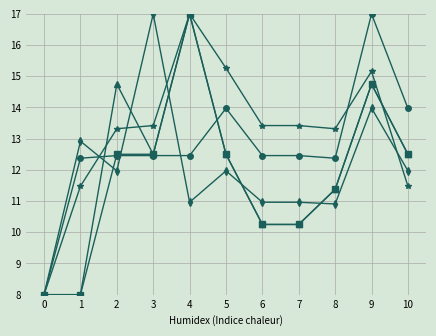

At which category is the sum across all series the highest?

9